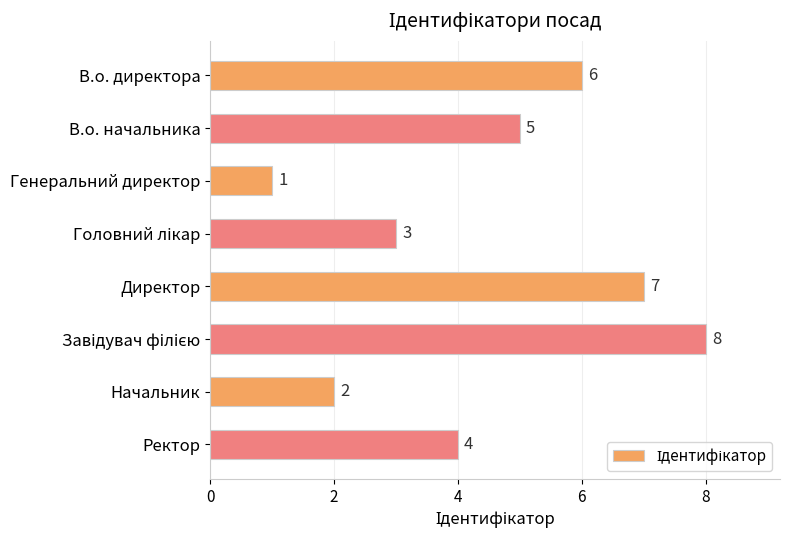

What position from the top is Ректор?

8